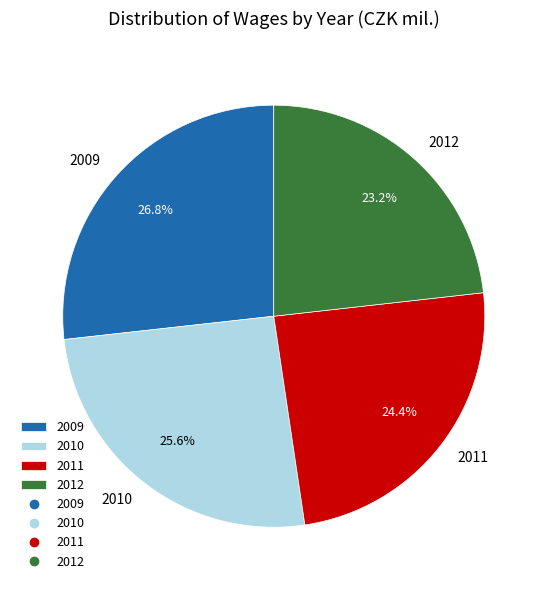

Approximately how many times larger is the value at 2010 compared to 2009?

1.0